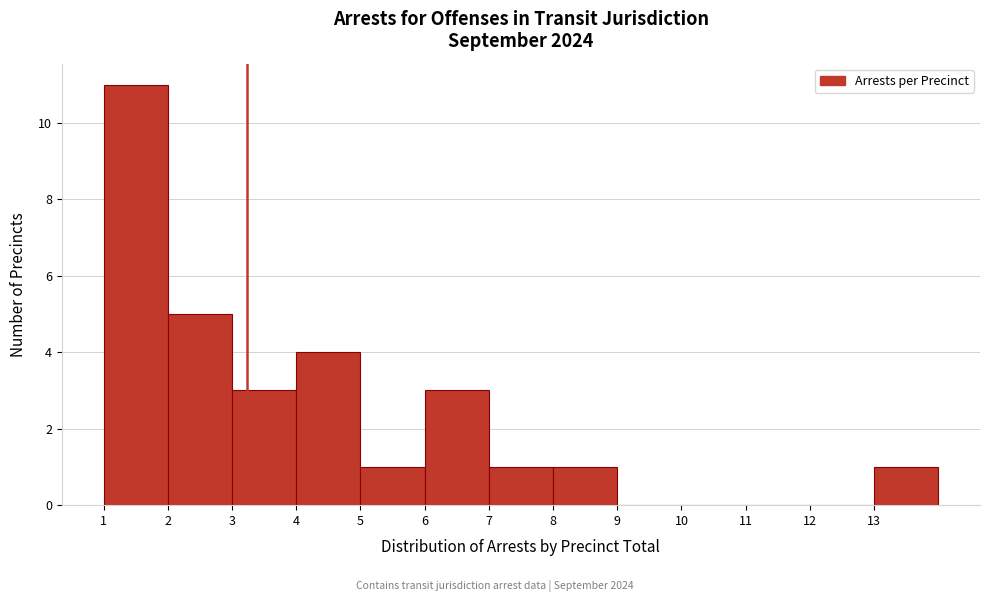

Reading left to right, list every bar in this chart as the range it spans on the x-axis followed by its height. The values are not printed on the chart, so give them approximately, as read against the axis.

1 to 2: 11
2 to 3: 5
3 to 4: 3
4 to 5: 4
5 to 6: 1
6 to 7: 3
7 to 8: 1
8 to 9: 1
9 to 10: 0
10 to 11: 0
11 to 12: 0
12 to 13: 0
13 to 14: 1